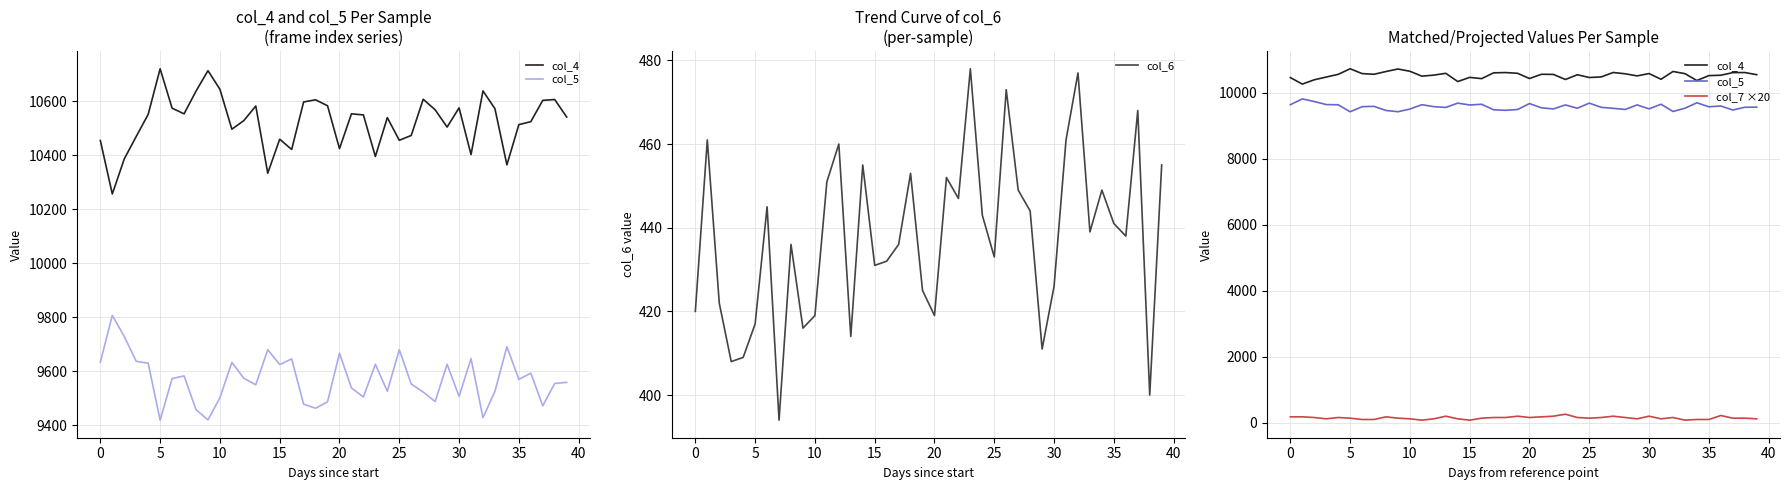

What is the sum of all col_5 values?

382768